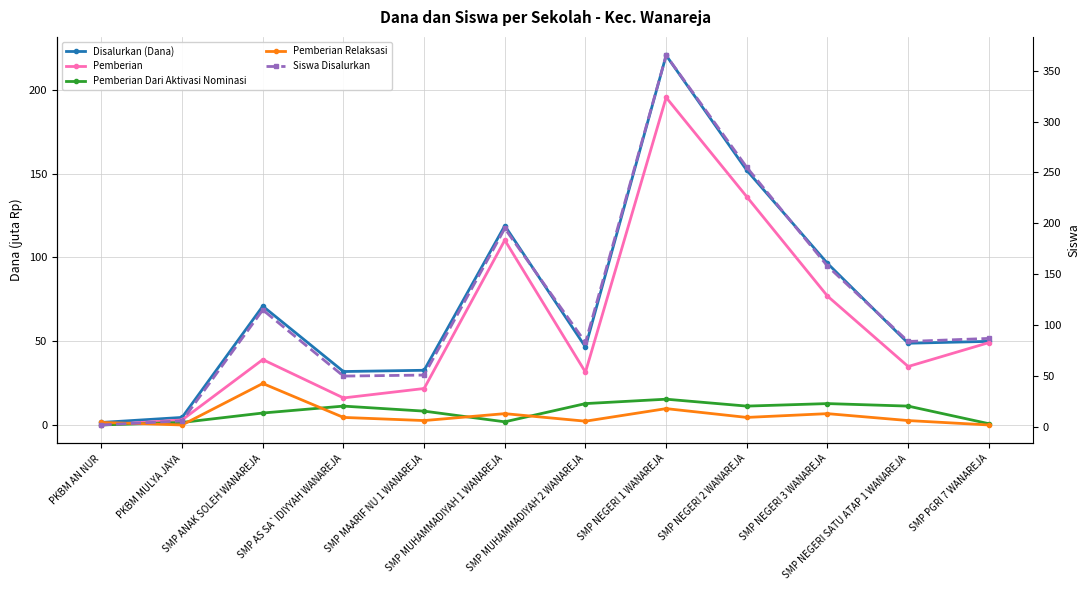

At which category does the chart reach its peak across all series?

SMP NEGERI 1 WANAREJA